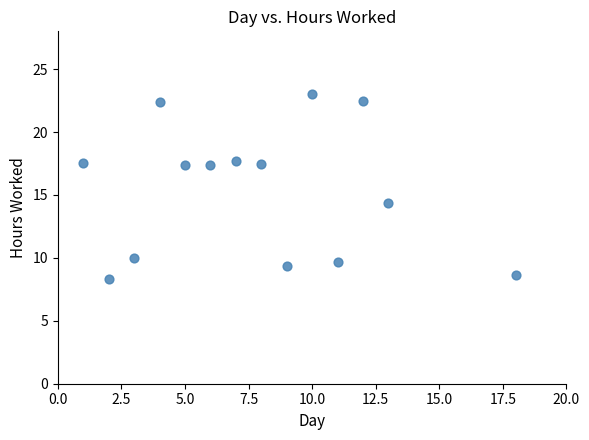

What is the range of X values (max minus min)?

17.0